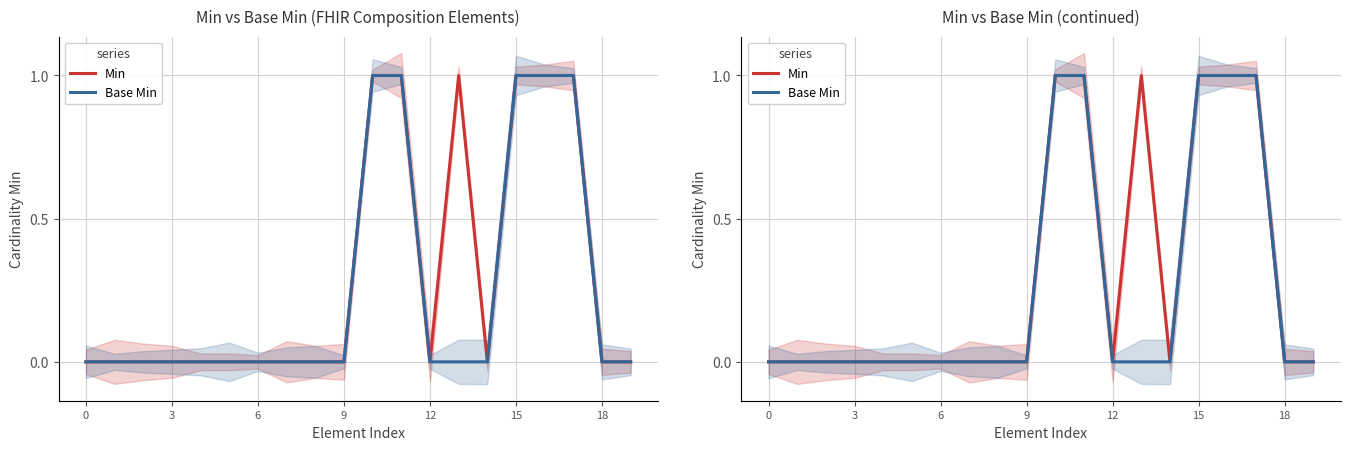

Between 9 and 8, which is larger?

9